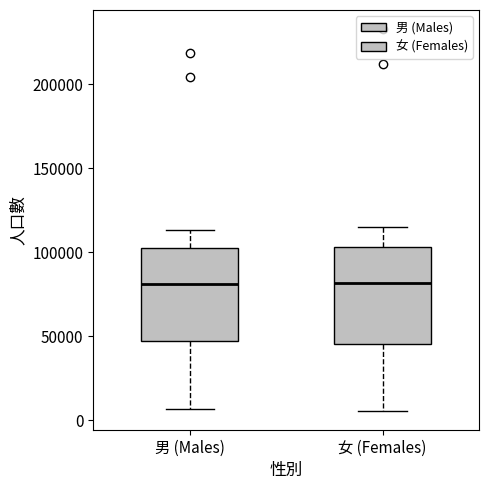

Reading left to right, transcribe this box plot: for each box, give where its median line is, the range the box spans, and where its two whiskers end, as read against the y-axis. The values are not printed on the chart, so give them approximately, as read against the axis.

男 (Males): median 80000, box 45000 to 100000, whiskers 5000 to 115000
女 (Females): median 80000, box 45000 to 105000, whiskers 5000 to 115000